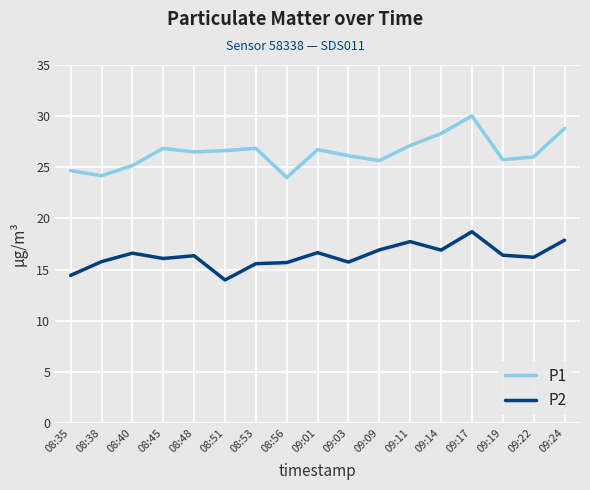

In P2, how many points are higher than both neighbors (excluding endpoints)?

5